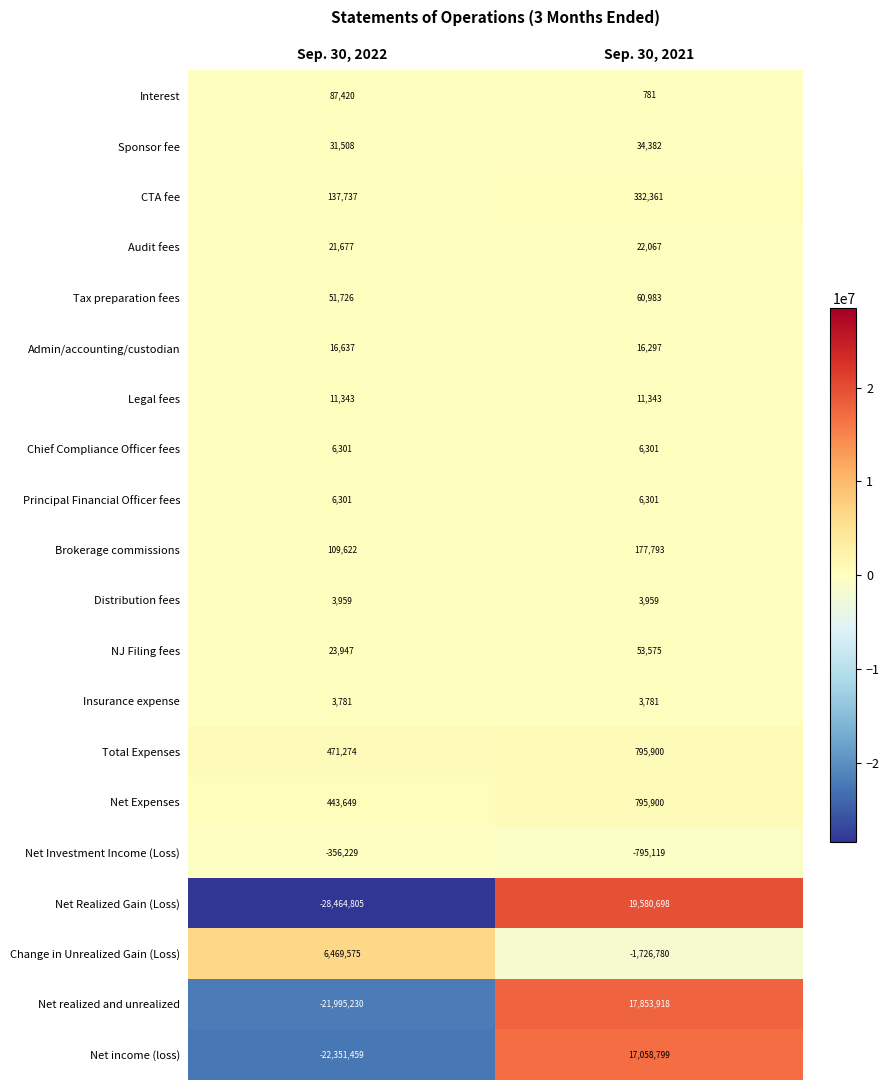

What is the difference between the Net Investment Income (Loss) values at Sep. 30, 2022 and Sep. 30, 2021?

438890